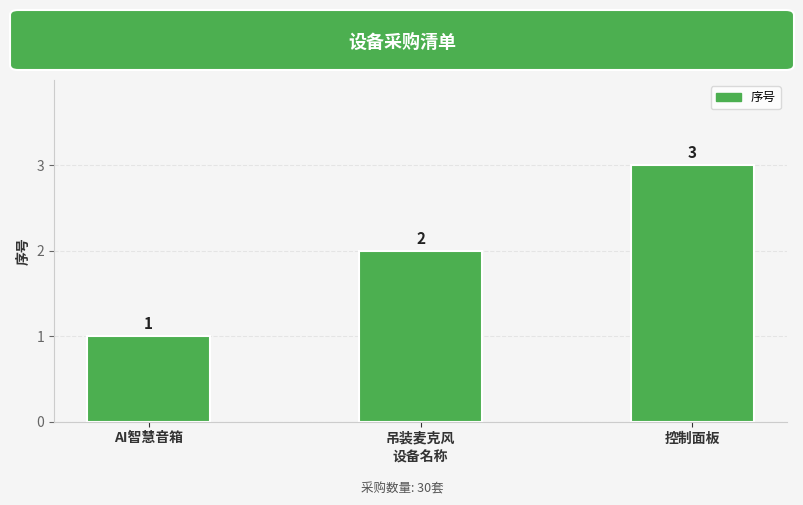

What is the label of the 3rd bar from the left?

控制面板